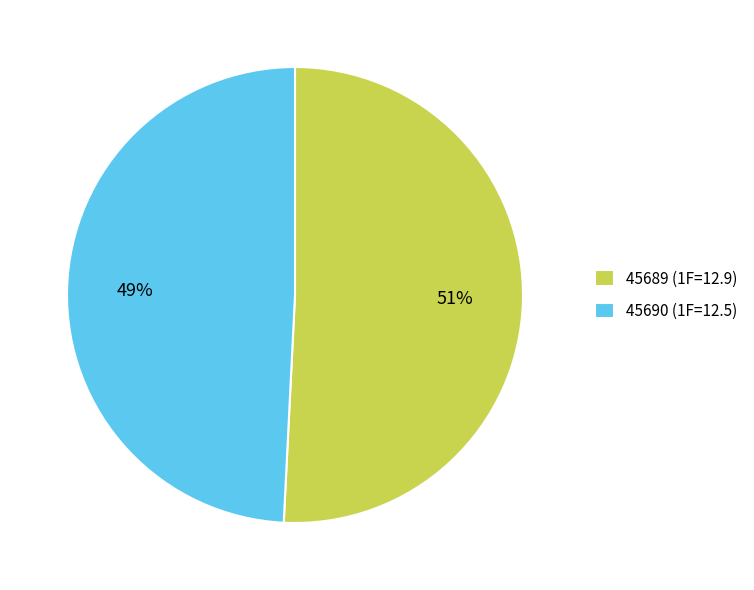

To the nearest percent, what portion does 45689 (1F=12.9) represent?

51%